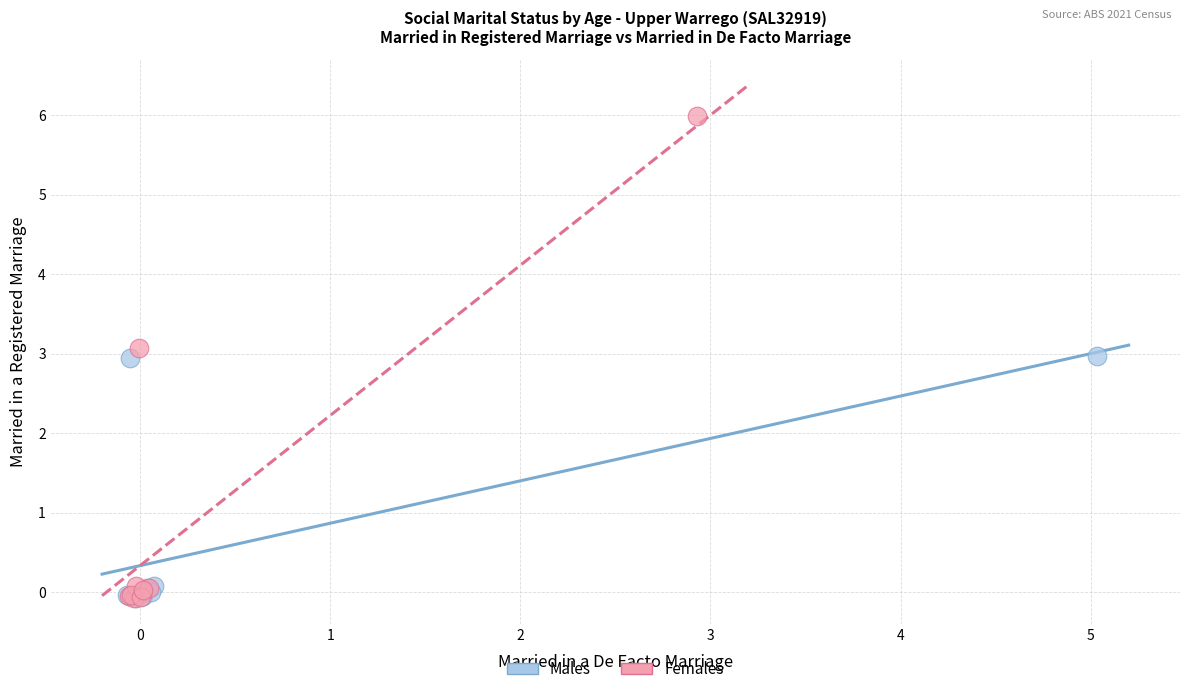

What are all the series names shown in the legend?

Males, Females